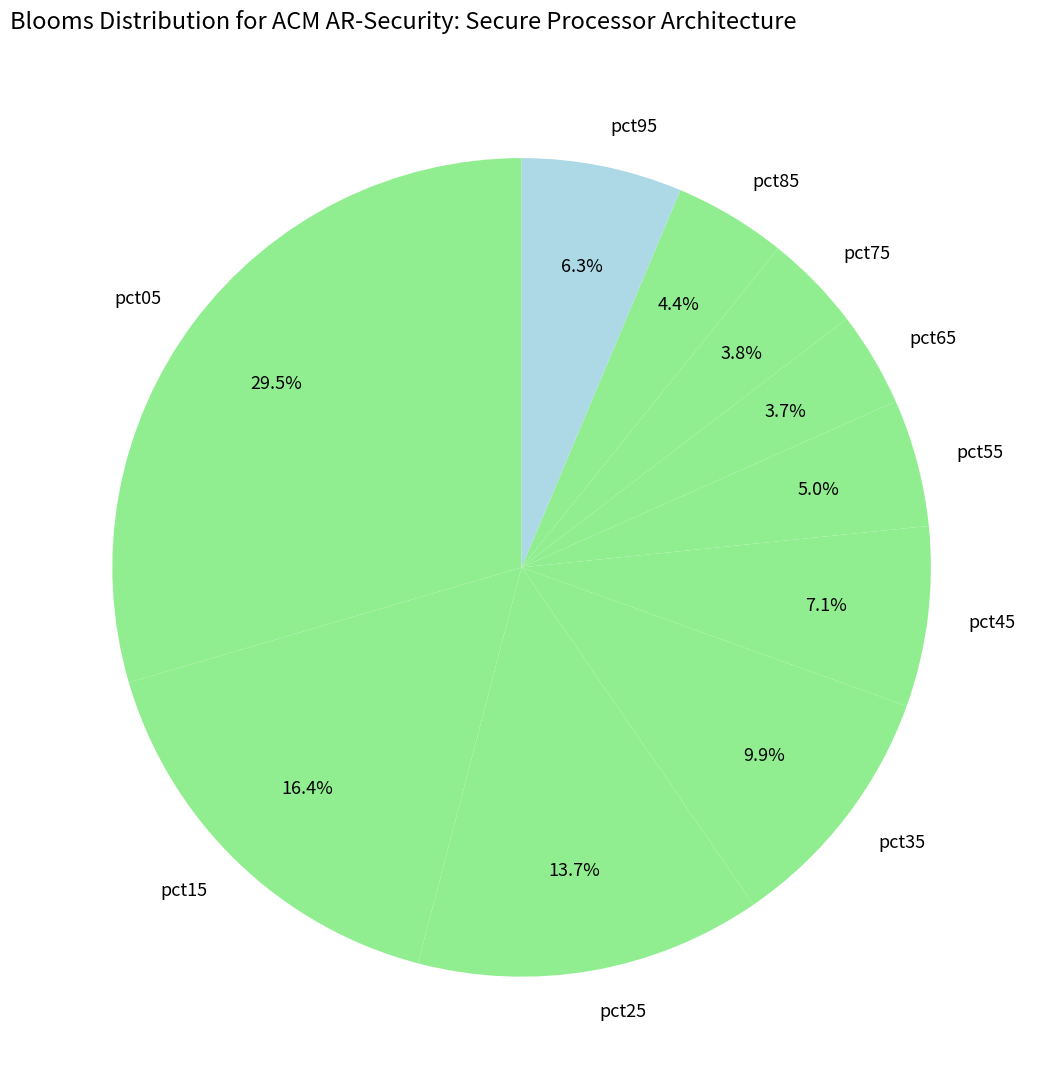

The pct65 slice represents 4% of the pie. True or false?

True